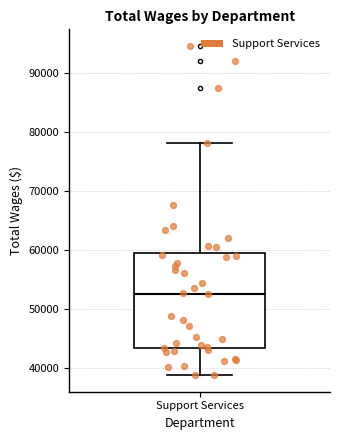

Transcribe this box plot: give where the median line is, the range the box spans, and where the two whiskers end, as read against the y-axis. The values are not printed on the chart, so give them approximately, as read against the axis.

median 53000, box 43000 to 59000, whiskers 39000 to 78000